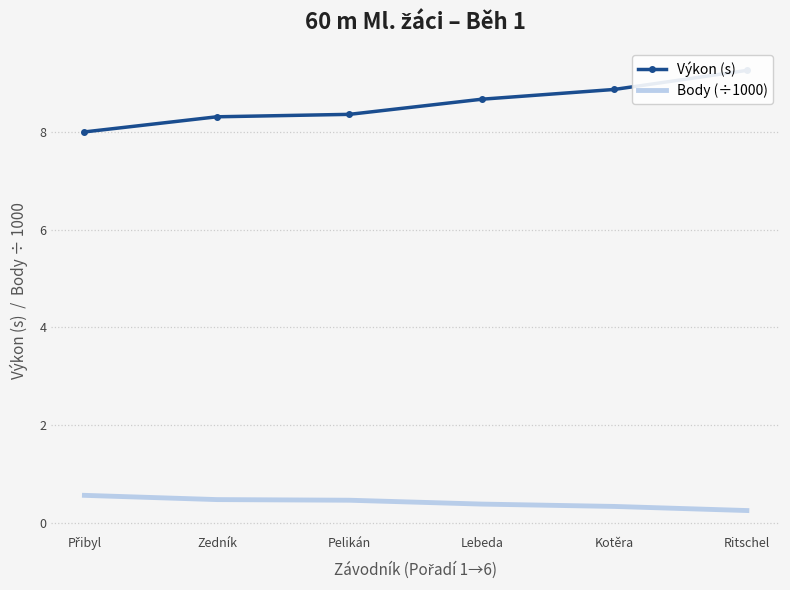

What is the approximate value of Výkon (s) at Kotěra?

8.9